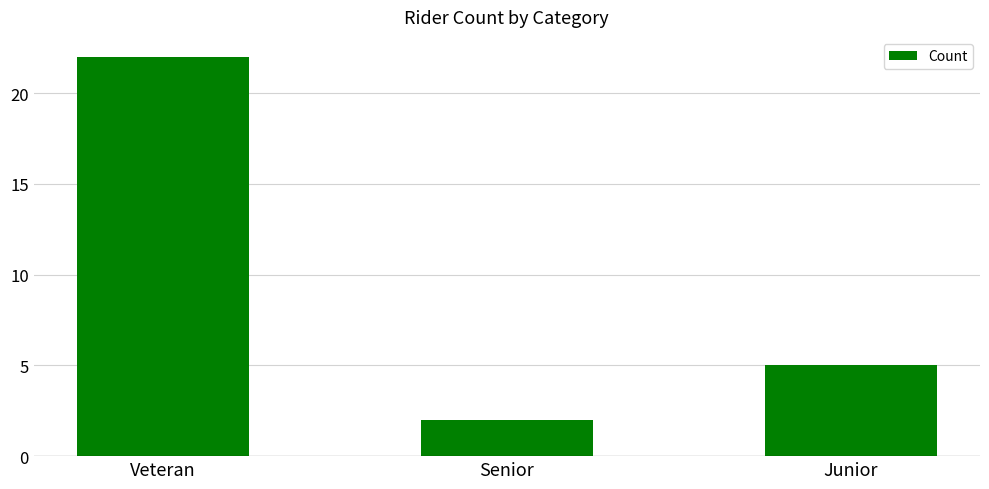

List the labels in order of value, largest first.

Veteran, Junior, Senior